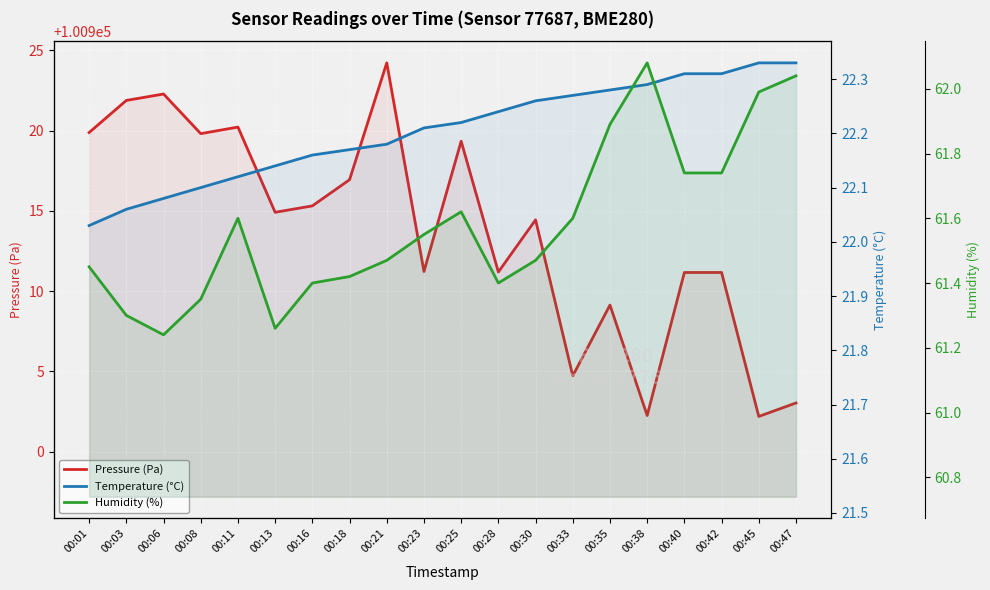

Is the value of Humidity (%) at 00:11 greater than the value of Pressure (Pa) at 00:16?

No